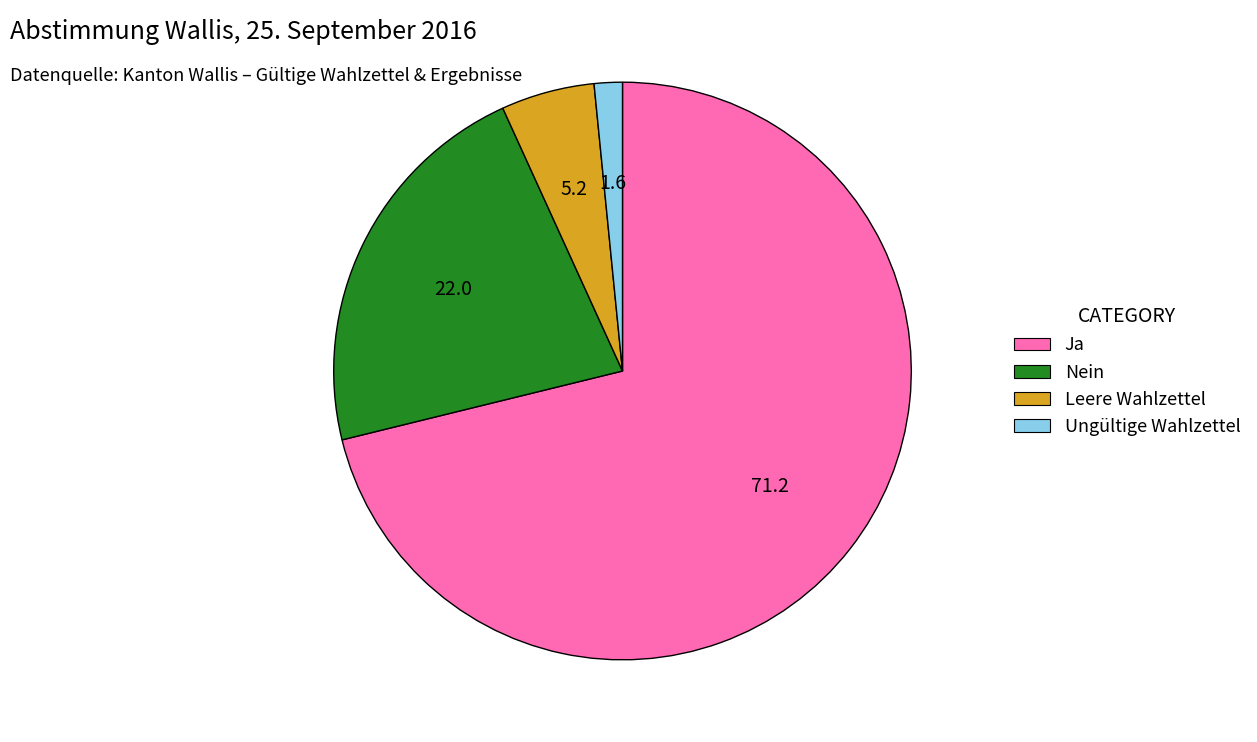

Rank the categories by value from lowest to highest.

Ungültige Wahlzettel, Leere Wahlzettel, Nein, Ja